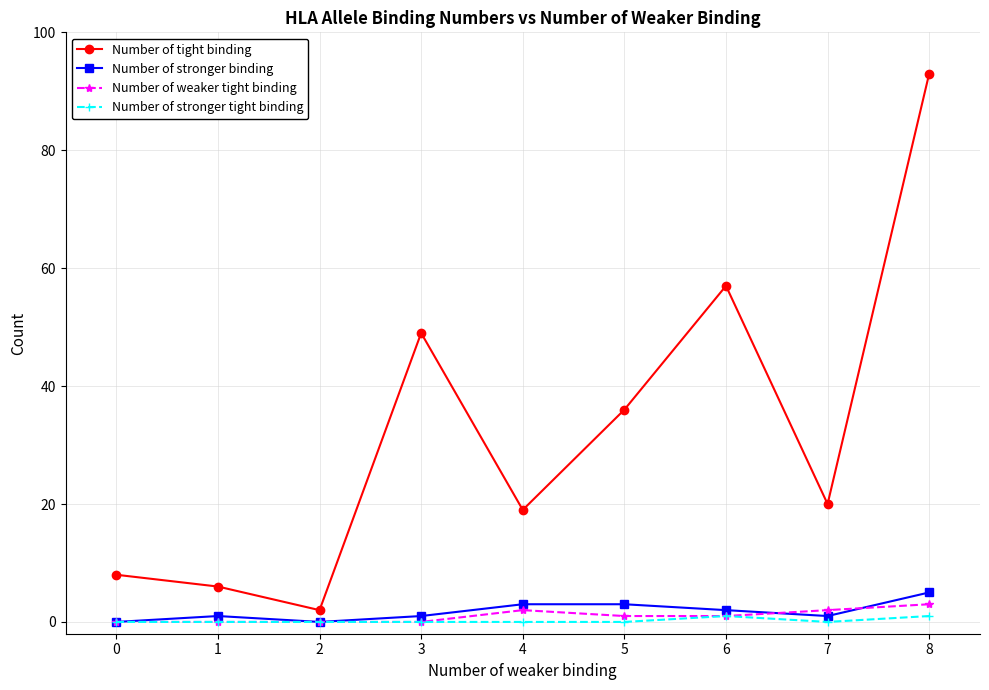

The value of Number of stronger tight binding at 3 is 0. True or false?

True